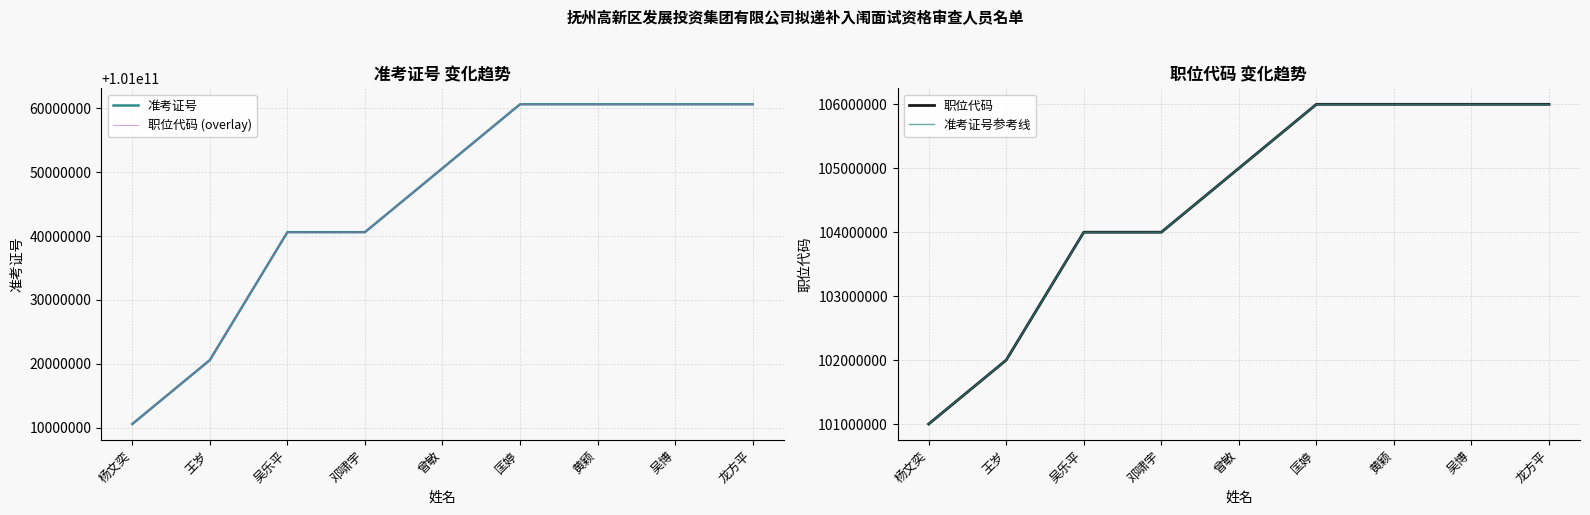

Rank the series by their maximum value, from lowest to highest.

职位代码, 准考证号参考线, 准考证号, 职位代码 (overlay)